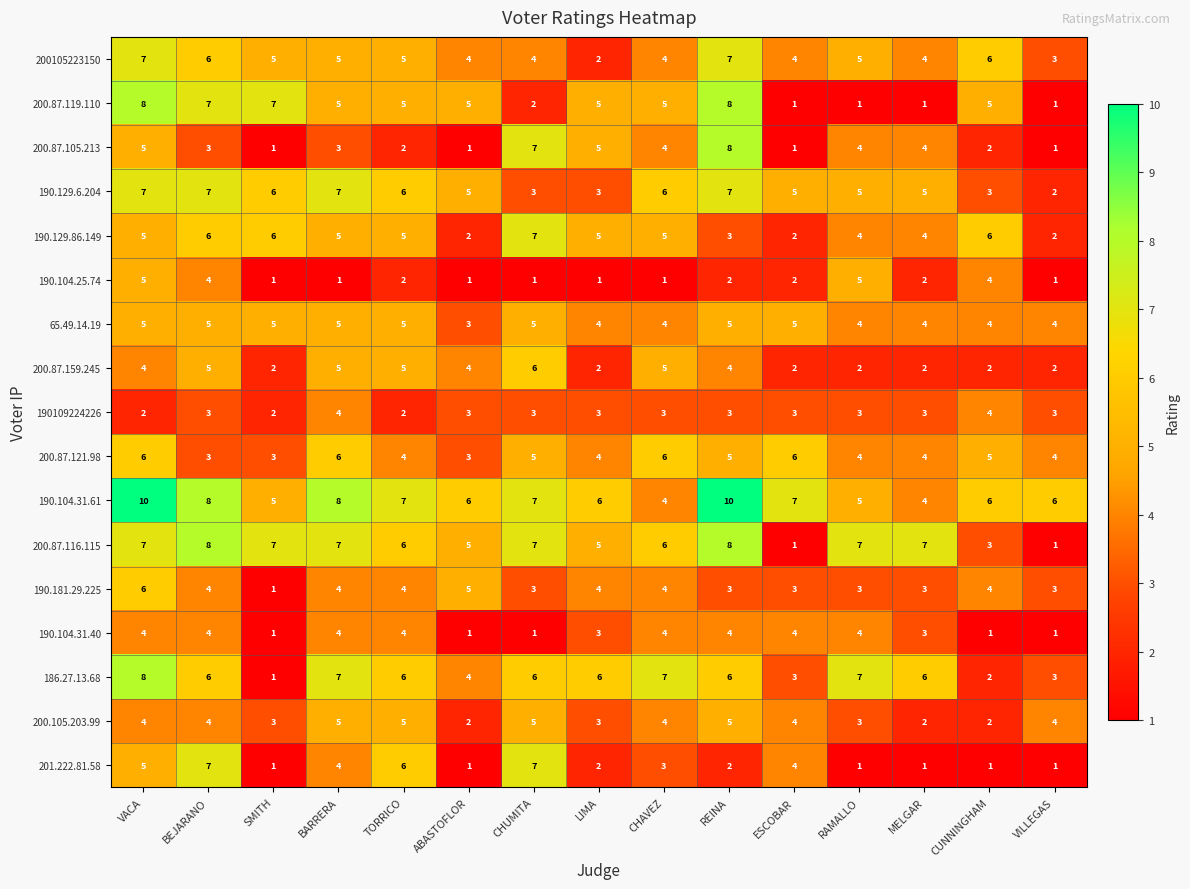

The 200105223150 series shows 2 at CHUMITA. True or false?

False